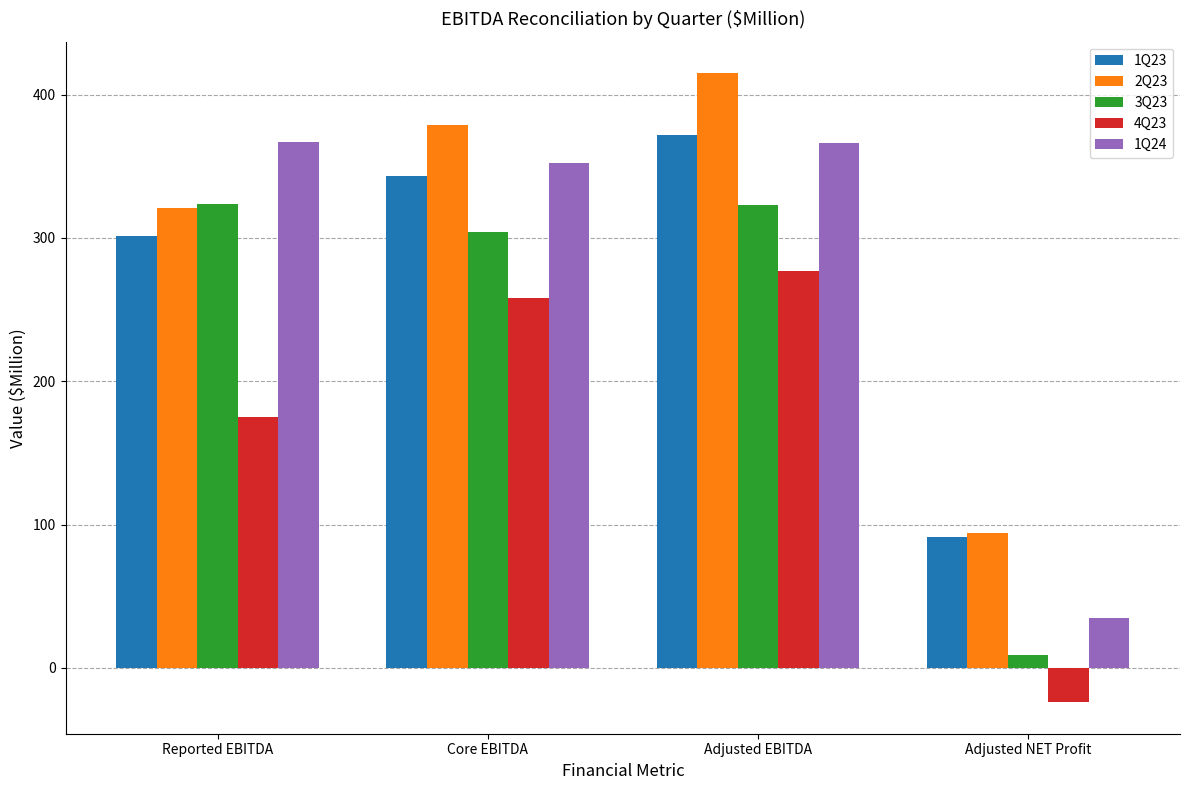

How many values in the 4Q23 series are below 258?

2